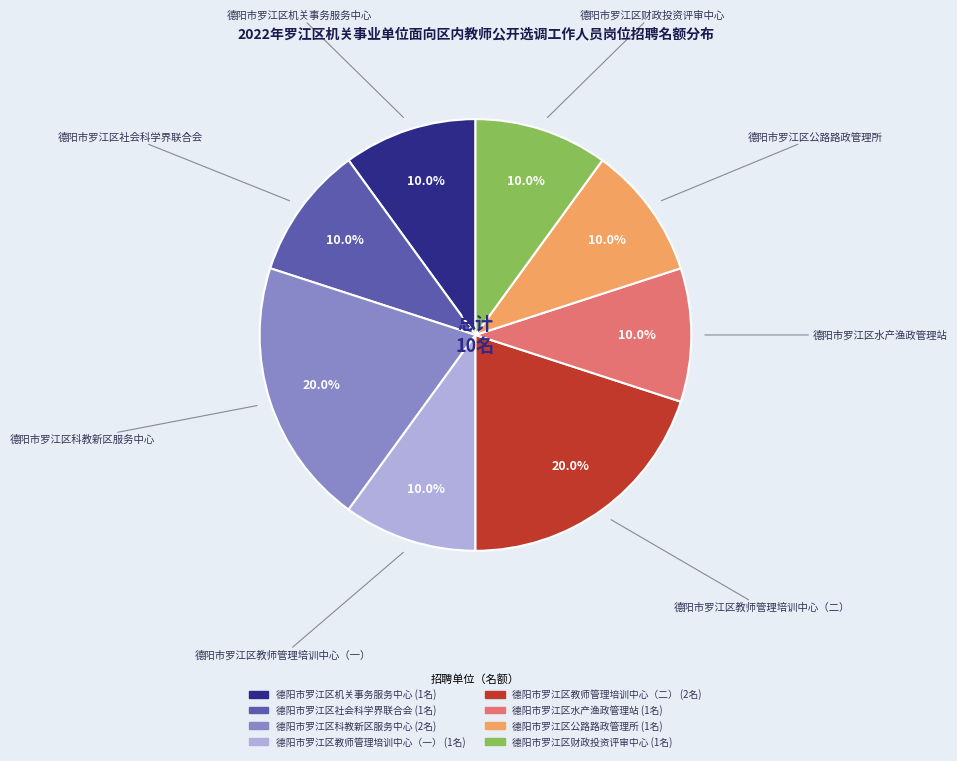

Approximately how many times larger is the value at 德阳市罗江区教师管理培训中心（一） compared to 德阳市罗江区社会科学界联合会?

1.0